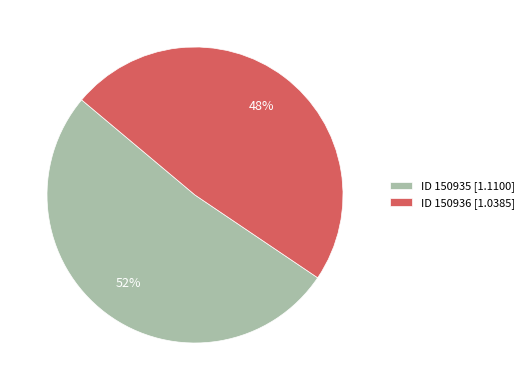

Combined, do ID 150936 [1.0385] and ID 150935 [1.1100] account for over 50%?

Yes